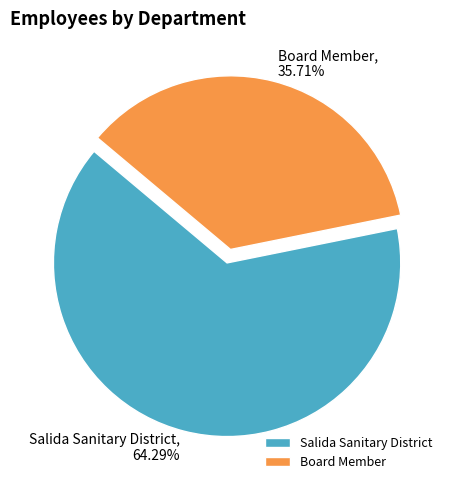

To the nearest percent, what is the difference between the largest and smallest slice percentages?

29%